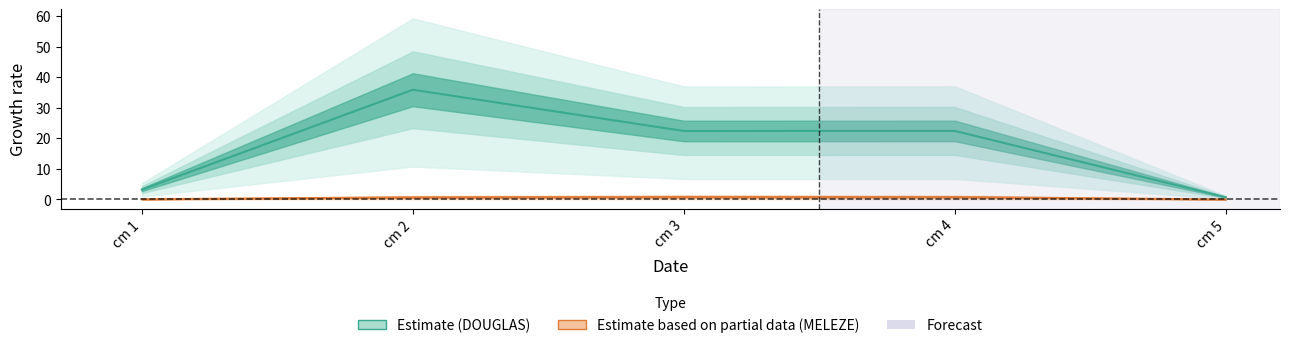

Reading left to right, what are all the values shown in this chart?

DOUGLAS: 3.2	35.9	22.4	22.4	0.7
MELEZE: 0.1	0.7	0.8	0.8	0.0